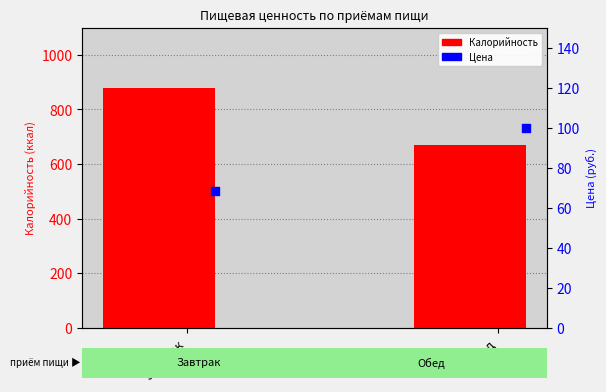

Is the value of Калорийность at Обед greater than the value of Цена at Обед?

Yes